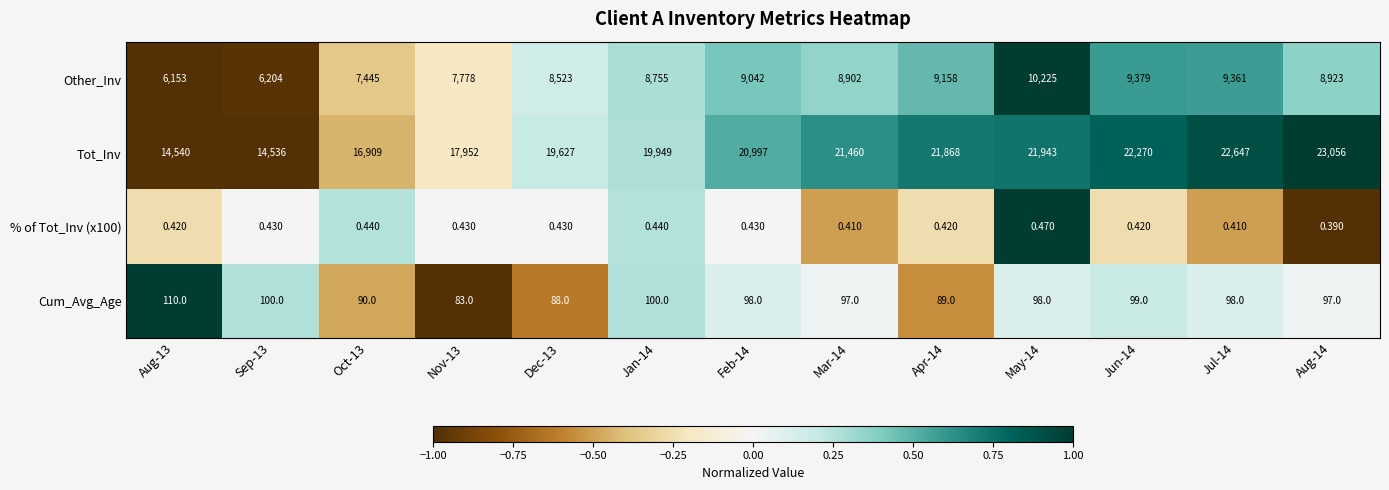

Which series has the widest spread of values?

Tot_Inv